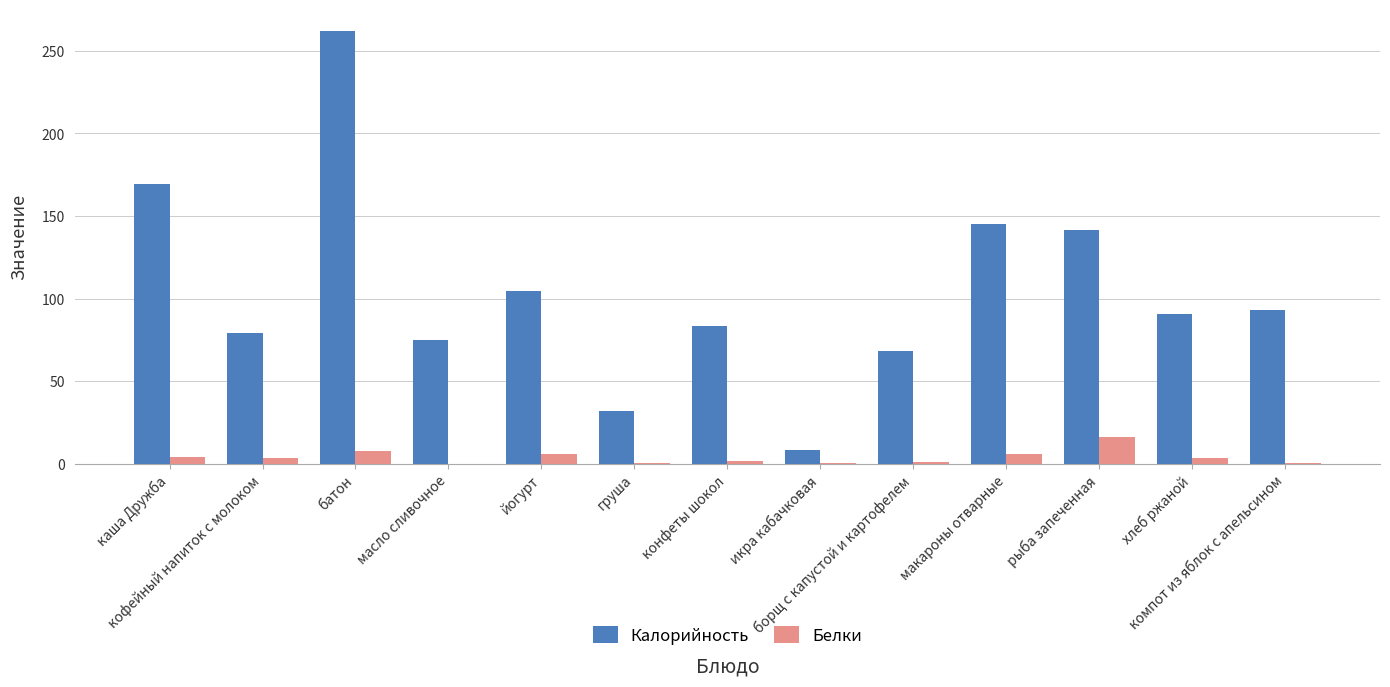

What is the sum of all Калорийность values?

1351.7